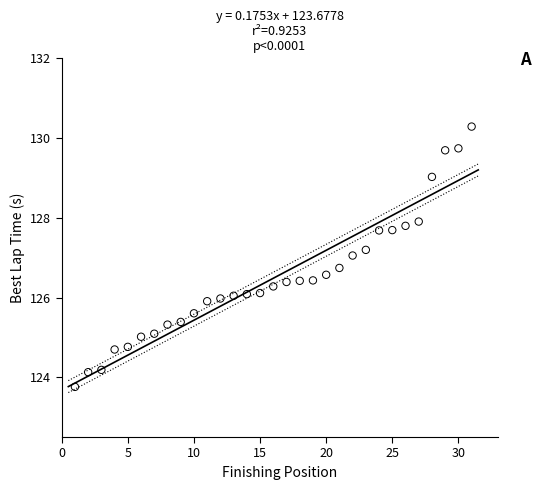

What is the range of X values (max minus min)?

30.0